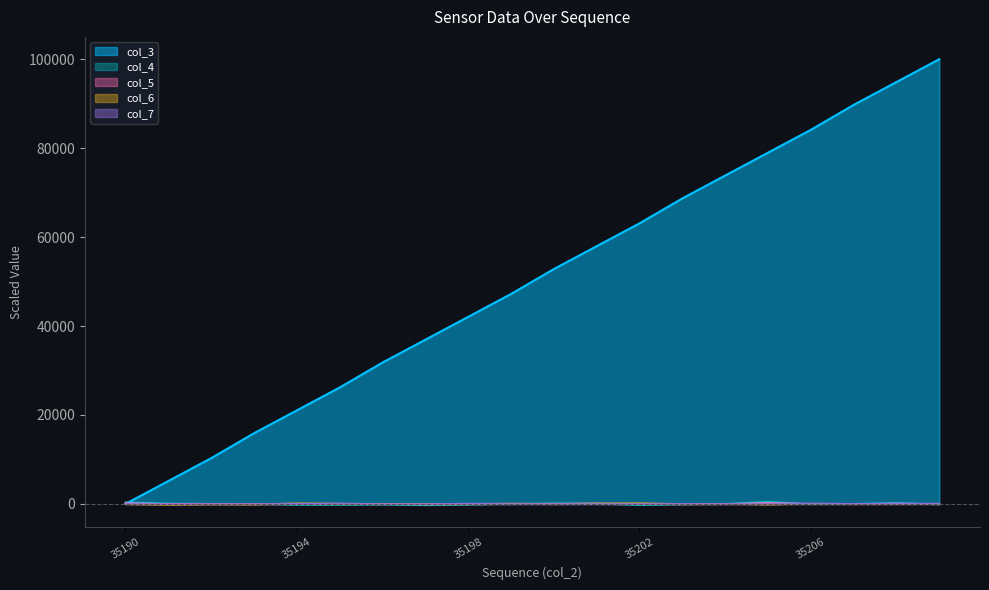

At which label does col_7 reach its peak?

35206